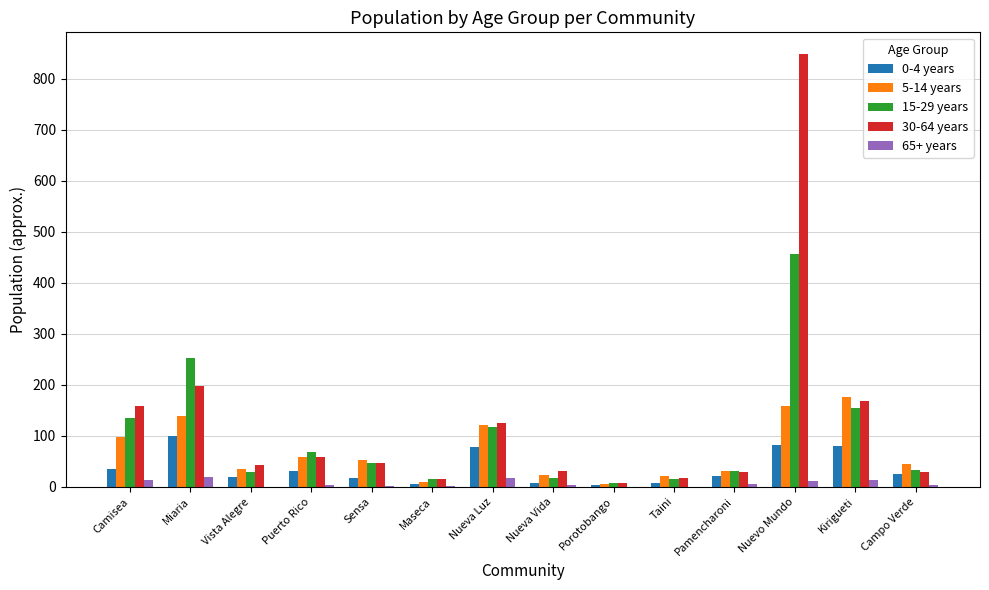

True or false: 5-14 years has a value of 21 at Taini.

True